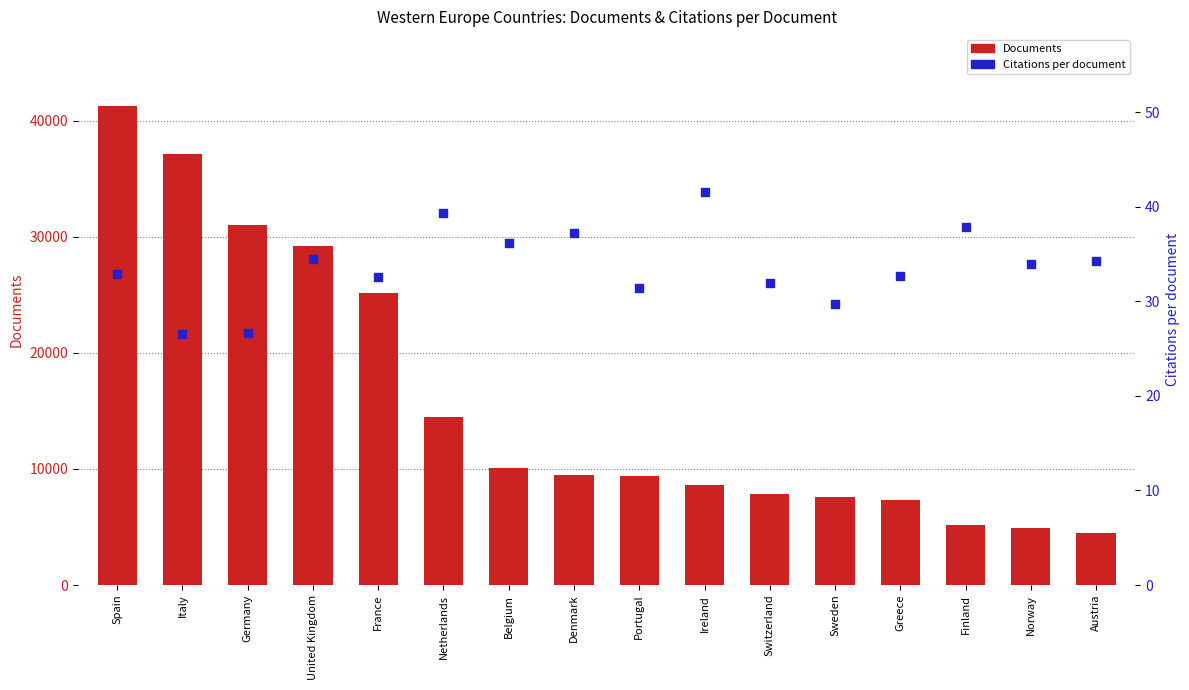

Is the value of Citations per document at Austria greater than the value of Documents at Belgium?

No